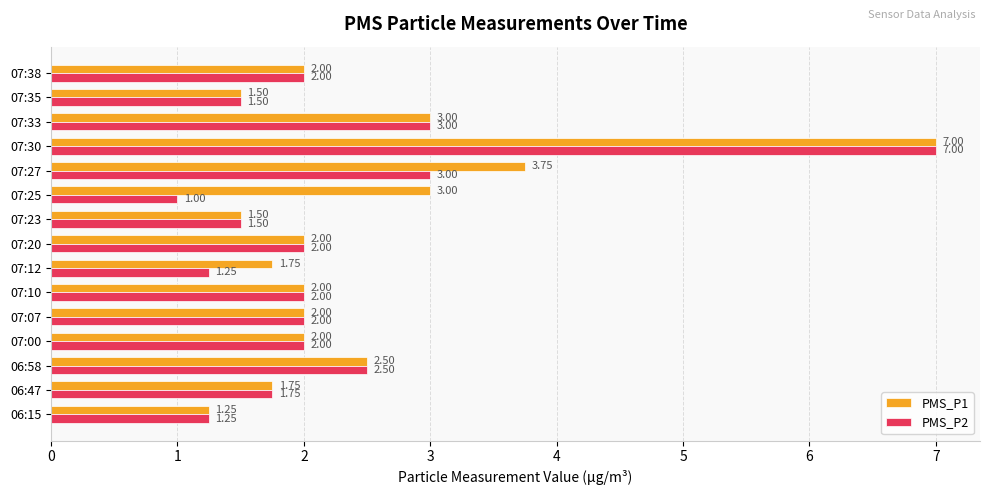

What is the sum of all PMS_P1 values?

37.0